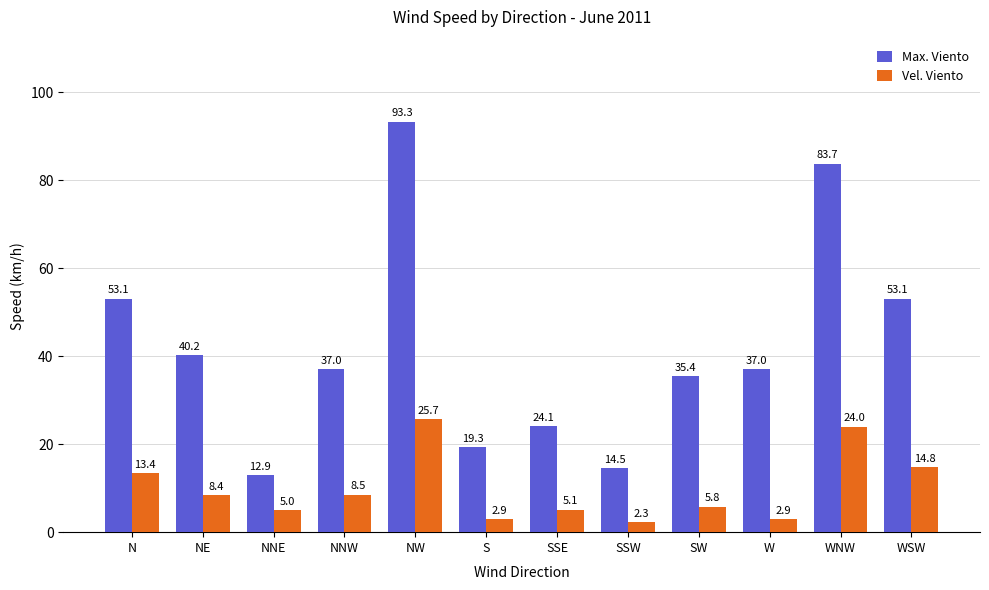

What is the sum of the Vel. Viento values at S and N?

16.3